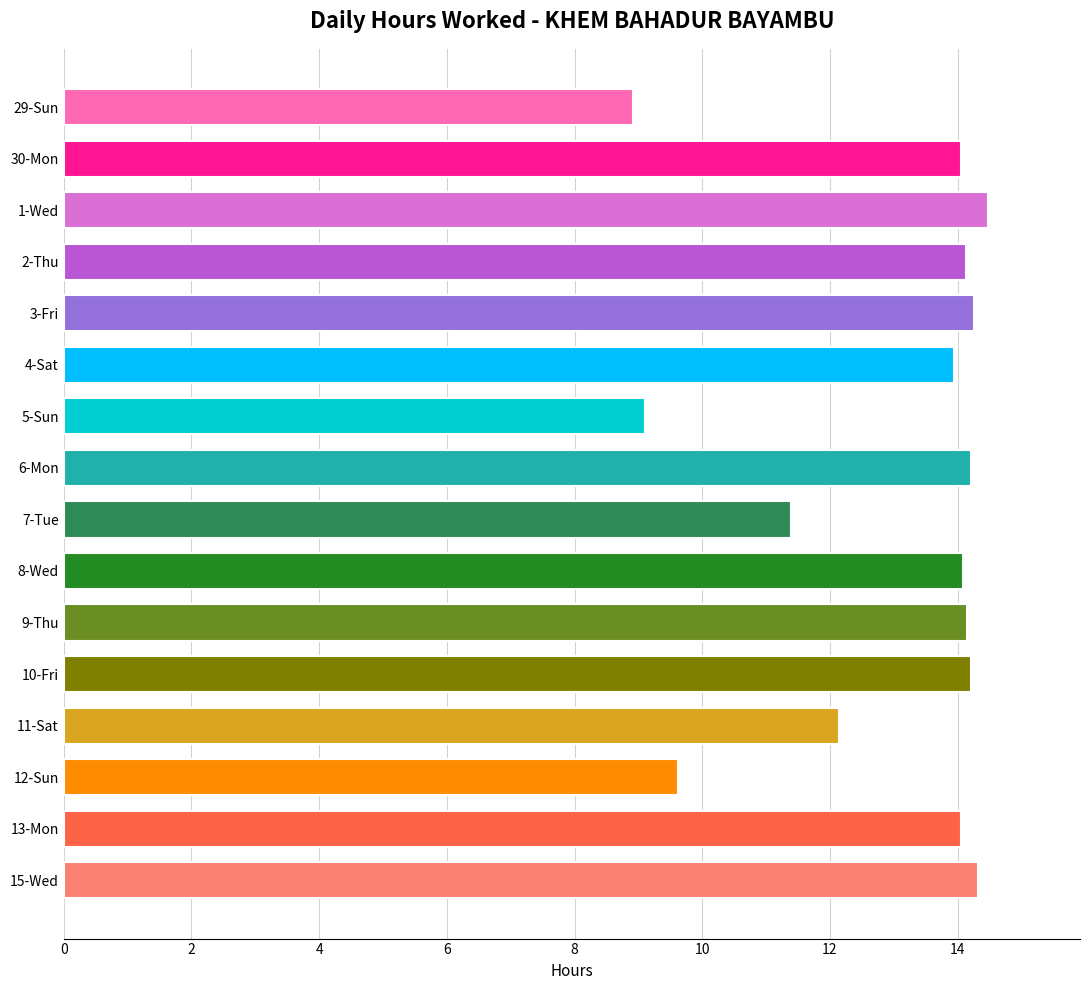

Where is the data nearest to the value 11?

7-Tue